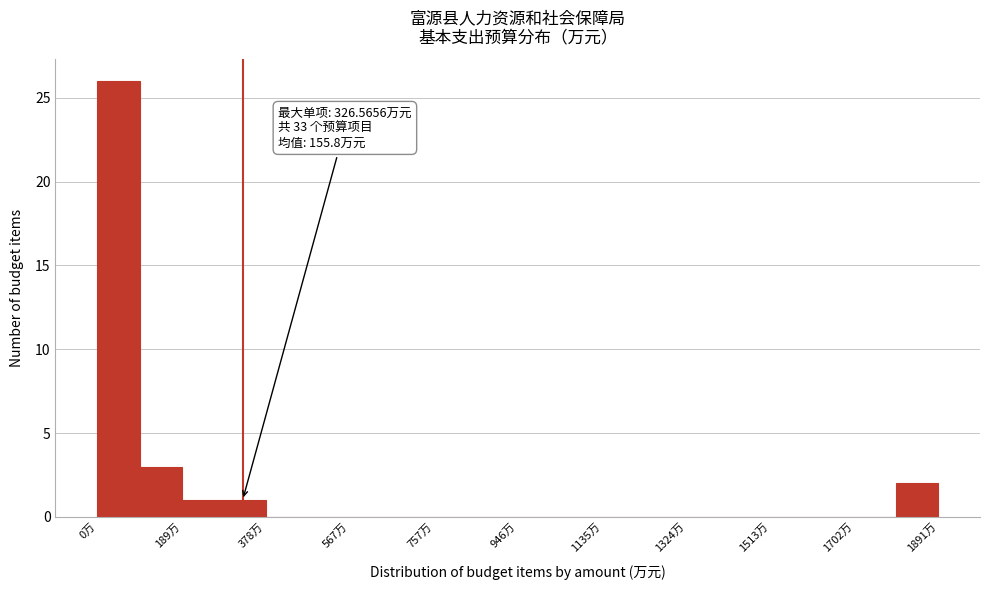

Which range on the x-axis has the tallest bar?

0 to 100